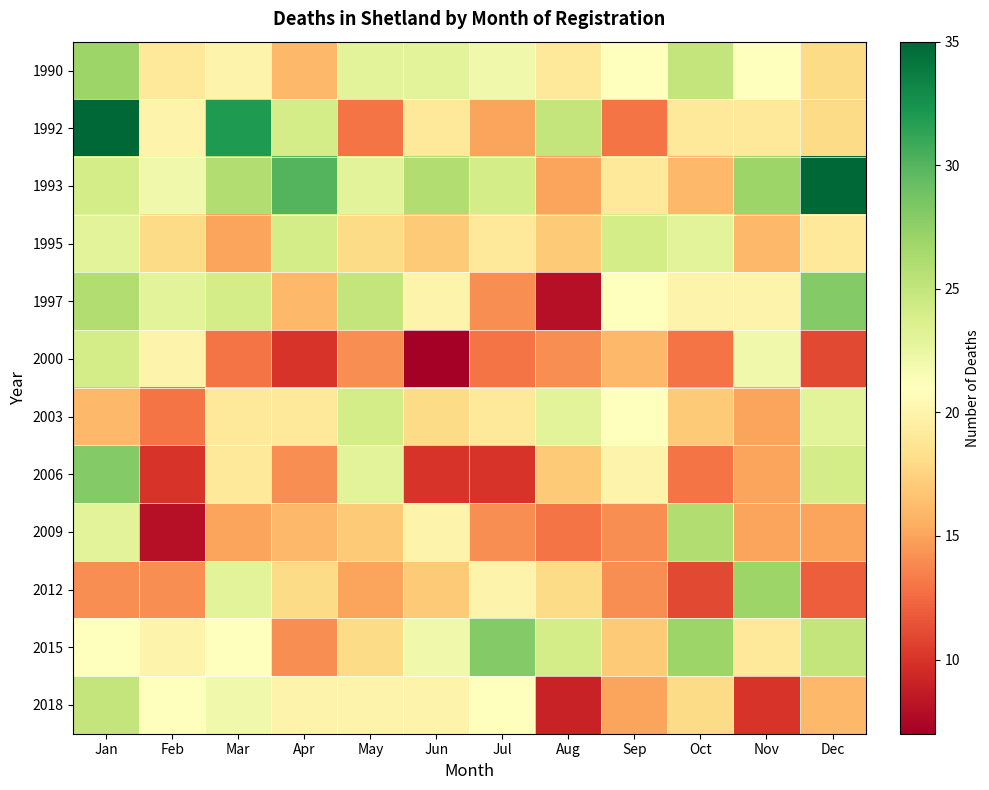

Reading left to right, list all the values displayed in this chart.

1990: Jan=27	Feb=19	Mar=20	Apr=16	May=23	Jun=23	Jul=22	Aug=19	Sep=21	Oct=25	Nov=21	Dec=18
1992: Jan=35	Feb=20	Mar=32	Apr=24	May=13	Jun=19	Jul=15	Aug=25	Sep=13	Oct=19	Nov=19	Dec=18
1993: Jan=24	Feb=22	Mar=26	Apr=30	May=23	Jun=26	Jul=24	Aug=15	Sep=19	Oct=16	Nov=27	Dec=35
1995: Jan=23	Feb=18	Mar=15	Apr=24	May=18	Jun=17	Jul=19	Aug=17	Sep=24	Oct=23	Nov=16	Dec=19
1997: Jan=26	Feb=23	Mar=24	Apr=16	May=25	Jun=20	Jul=14	Aug=8	Sep=21	Oct=20	Nov=20	Dec=28
2000: Jan=24	Feb=20	Mar=13	Apr=10	May=14	Jun=7	Jul=13	Aug=14	Sep=16	Oct=13	Nov=22	Dec=11
2003: Jan=16	Feb=13	Mar=19	Apr=19	May=24	Jun=18	Jul=19	Aug=23	Sep=21	Oct=17	Nov=15	Dec=23
2006: Jan=28	Feb=10	Mar=19	Apr=14	May=23	Jun=10	Jul=10	Aug=17	Sep=20	Oct=13	Nov=15	Dec=24
2009: Jan=23	Feb=8	Mar=15	Apr=16	May=17	Jun=20	Jul=14	Aug=13	Sep=14	Oct=26	Nov=15	Dec=15
2012: Jan=14	Feb=14	Mar=23	Apr=18	May=15	Jun=17	Jul=20	Aug=18	Sep=14	Oct=11	Nov=27	Dec=12
2015: Jan=21	Feb=20	Mar=21	Apr=14	May=18	Jun=22	Jul=28	Aug=24	Sep=17	Oct=27	Nov=19	Dec=25
2018: Jan=25	Feb=21	Mar=22	Apr=20	May=20	Jun=20	Jul=21	Aug=9	Sep=15	Oct=18	Nov=10	Dec=16